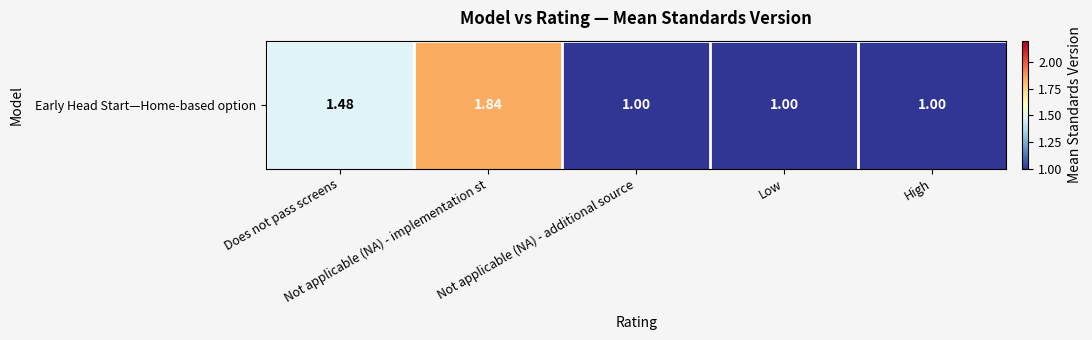

What is the difference between the values at Not applicable (NA) - implementation st and High?

0.8